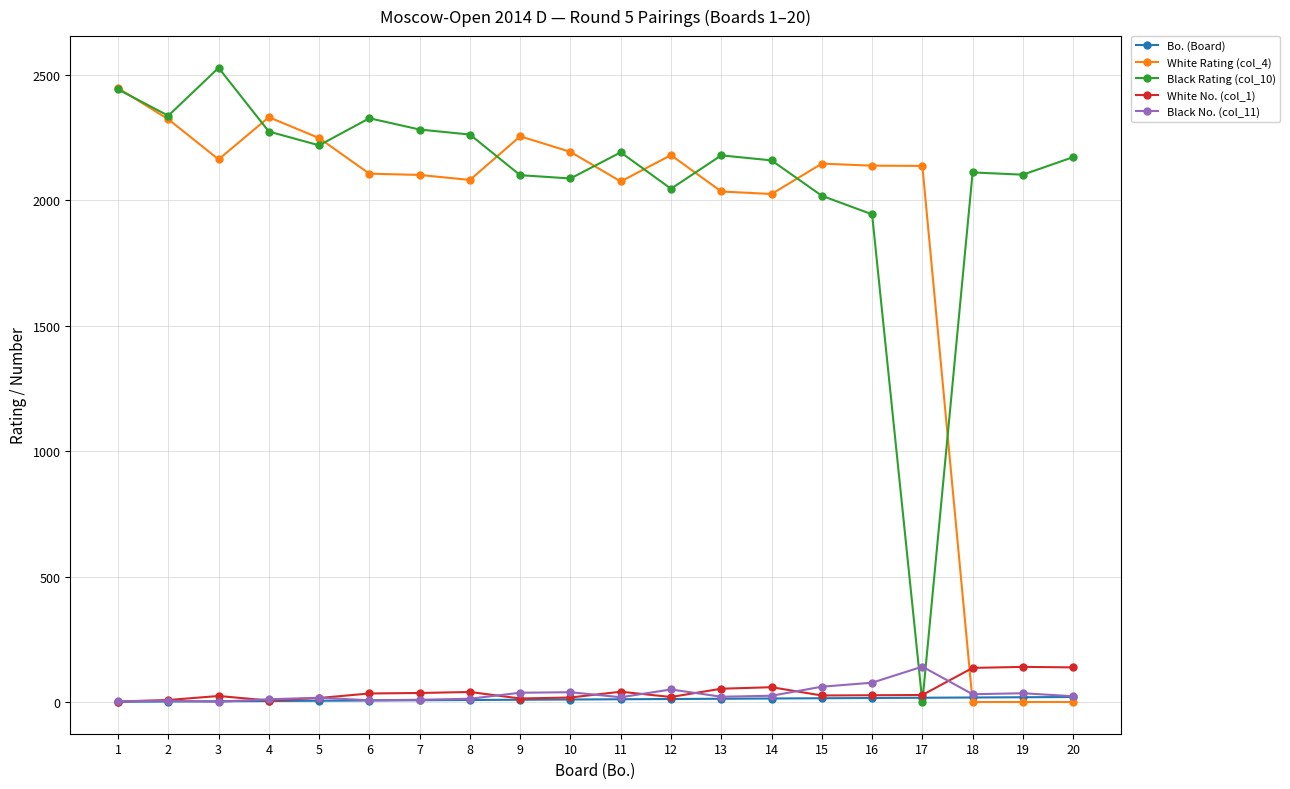

True or false: White No. (col_1) and White Rating (col_4) cross at least once.

True